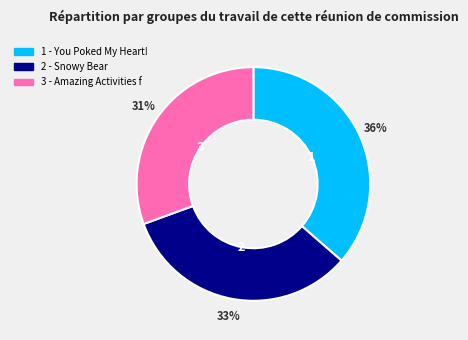

To the nearest percent, what is the average slice percentage?

33%